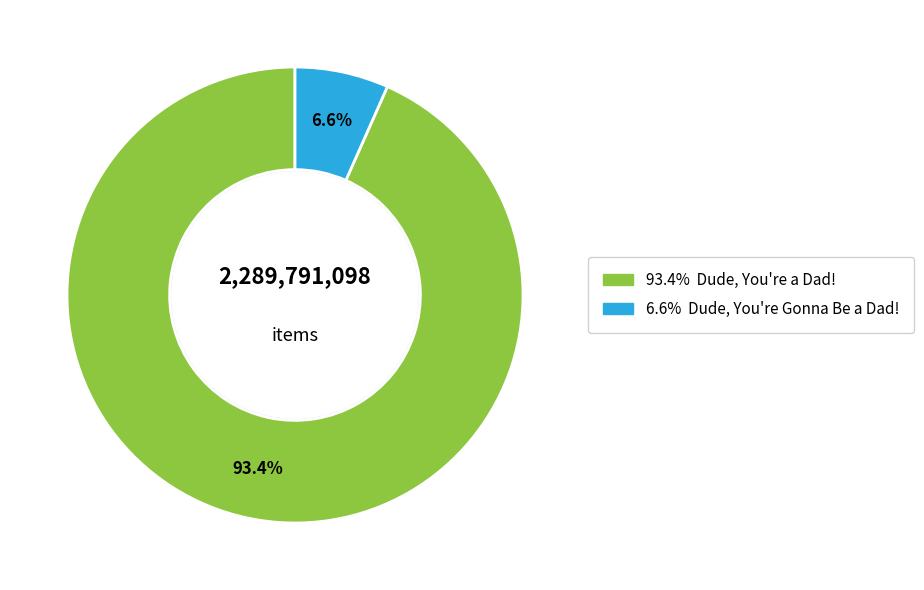

Is there any slice that represents more than half of the pie?

Yes